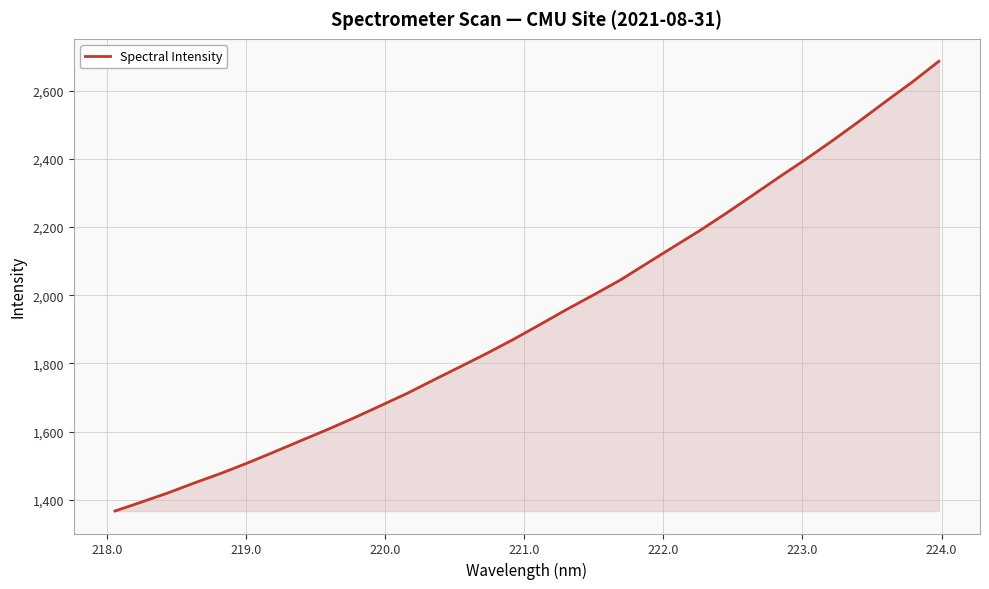

What is the difference between the maximum and minimum values?

1319.2